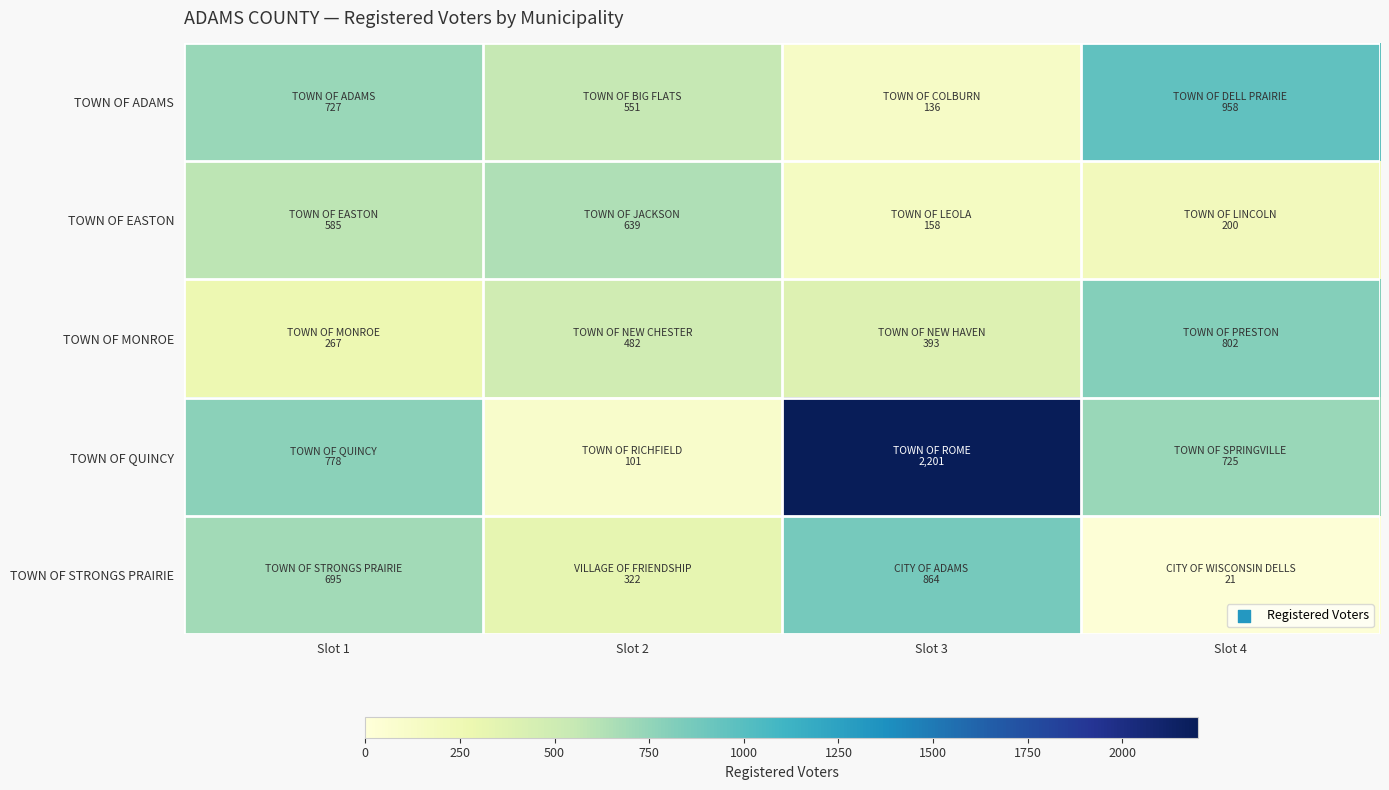

Which series has the widest spread of values?

TOWN OF QUINCY